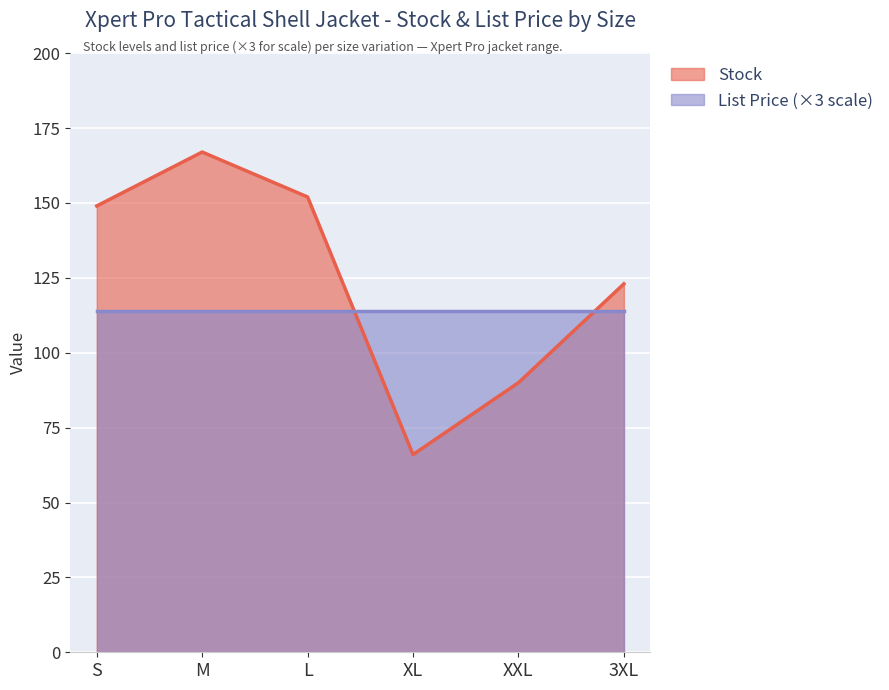

What is the label of the 1st point from the left?

S